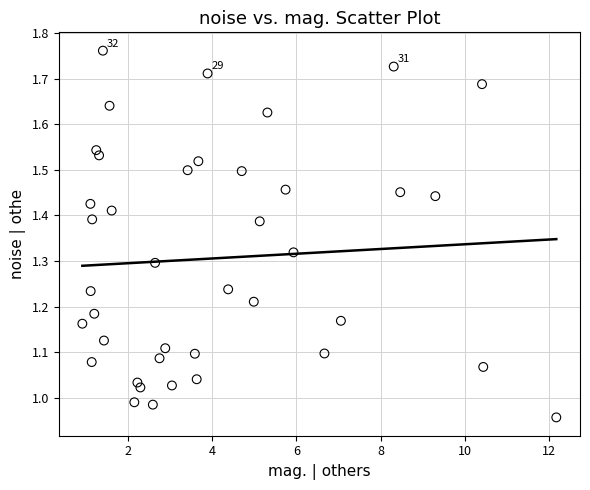

What is the range of X values (max minus min)?

11.3